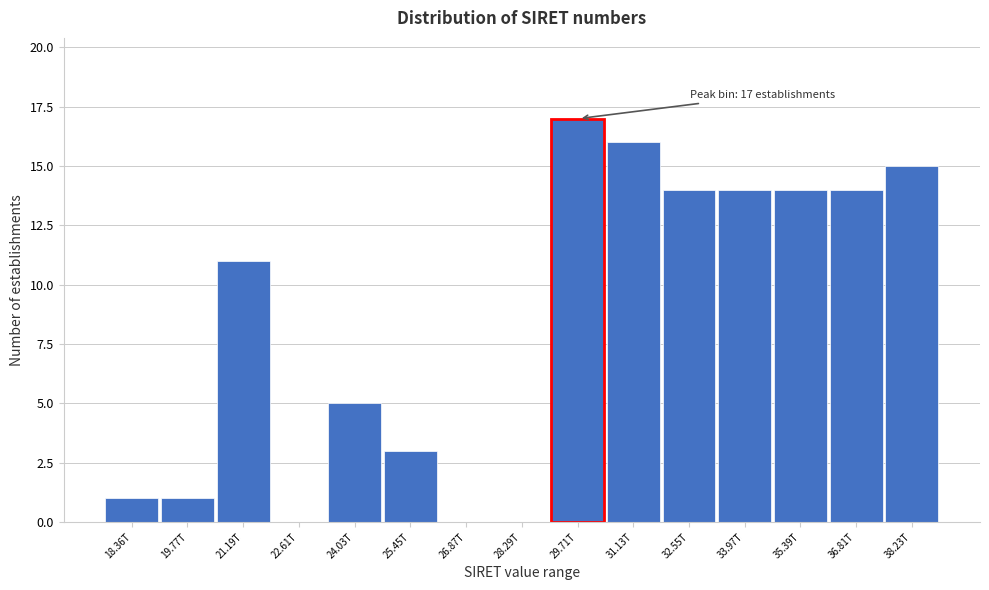

Reading right to left, list all the values displayed in this chart.

38.23T=15	36.81T=14	35.39T=14	33.97T=14	32.55T=14	31.13T=16	29.71T=17	28.29T=0	26.87T=0	25.45T=3	24.03T=5	22.61T=0	21.19T=11	19.77T=1	18.36T=1